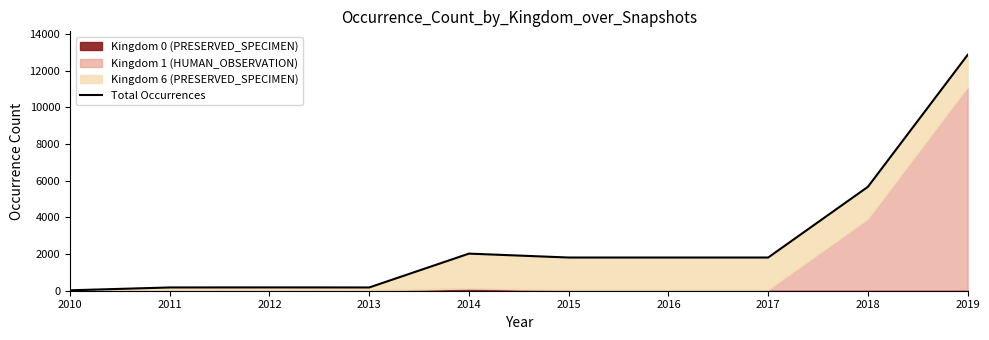

At which label is the value closest to 6446?

2018